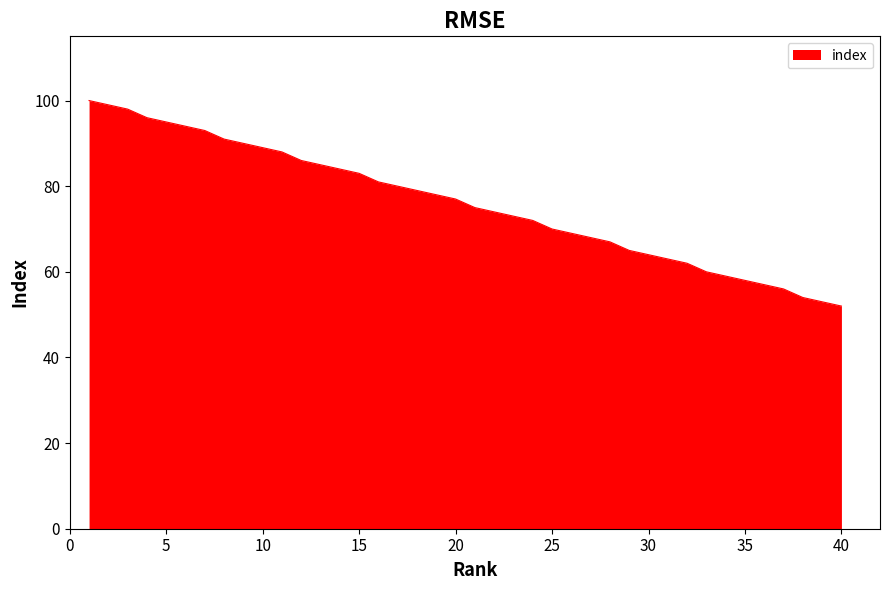

What is the minimum value shown in the chart?

52